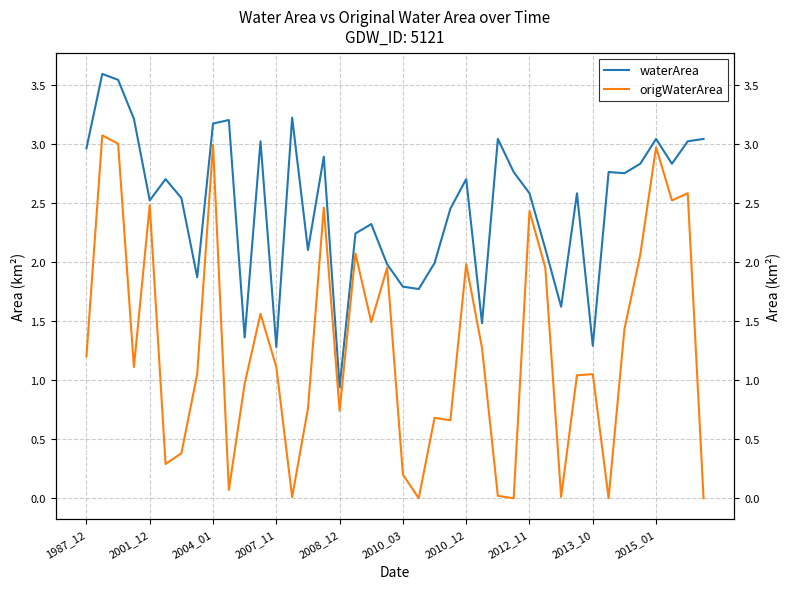

What is the average value of the waterArea series?

2.5